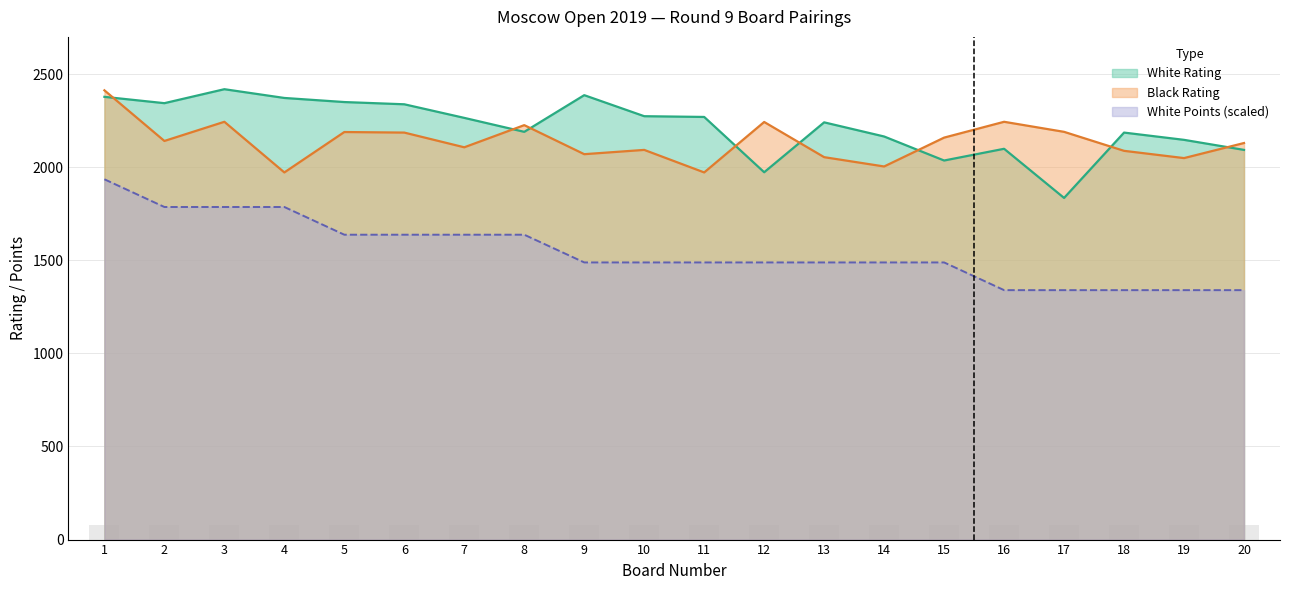

List the series in order of their peak value, lowest first.

White Points, Black Rating, White Rating